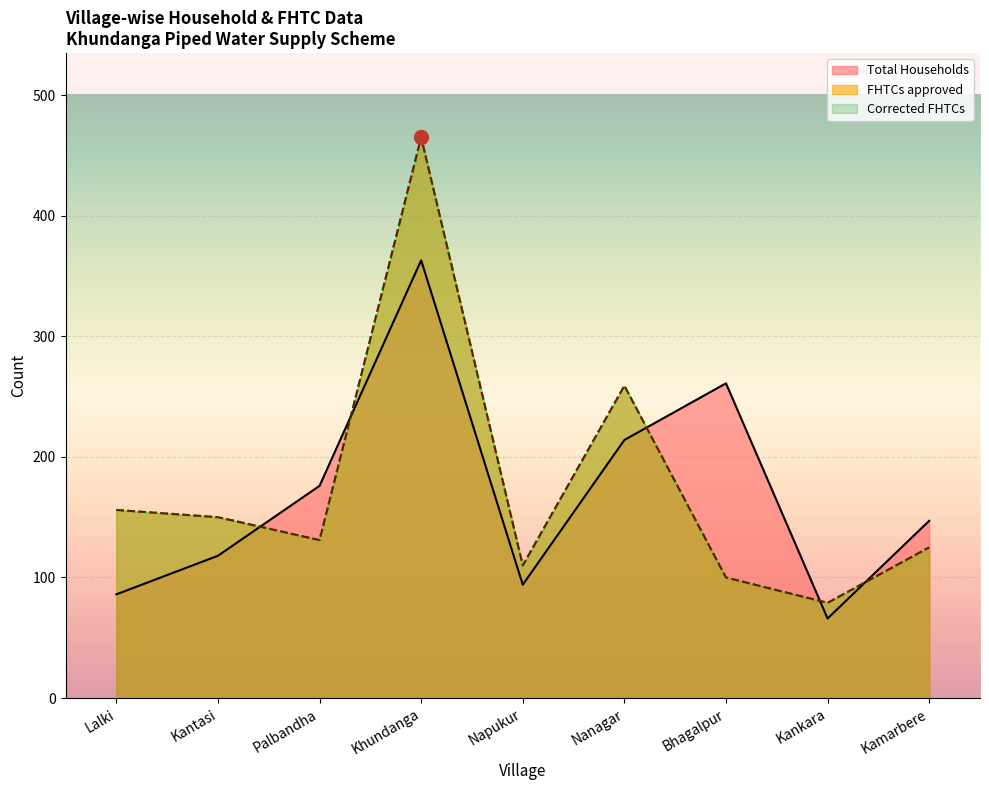

True or false: Corrected FHTCs and Total Households intersect in this chart.

True